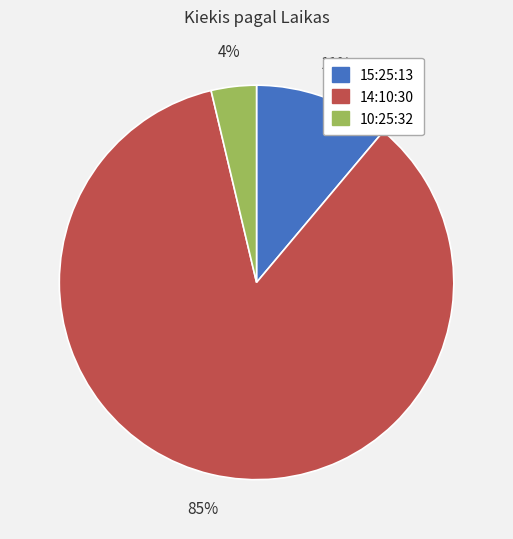

To the nearest percent, what is the difference between the largest and smallest slice percentages?

81%